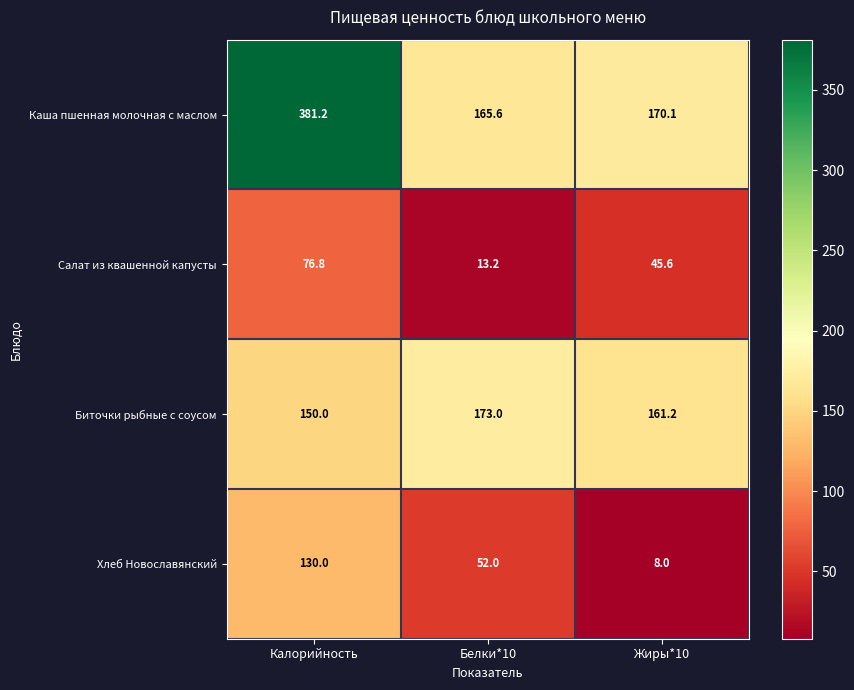

Reading right to left, transcribe all the data shown in this chart.

Каша пшенная молочная с маслом: Жиры*10=170.1	Белки*10=165.6	Калорийность=381.2
Салат из квашенной капусты: Жиры*10=45.6	Белки*10=13.2	Калорийность=76.8
Биточки рыбные с соусом: Жиры*10=161.2	Белки*10=173.0	Калорийность=150.0
Хлеб Новославянский: Жиры*10=8.0	Белки*10=52.0	Калорийность=130.0